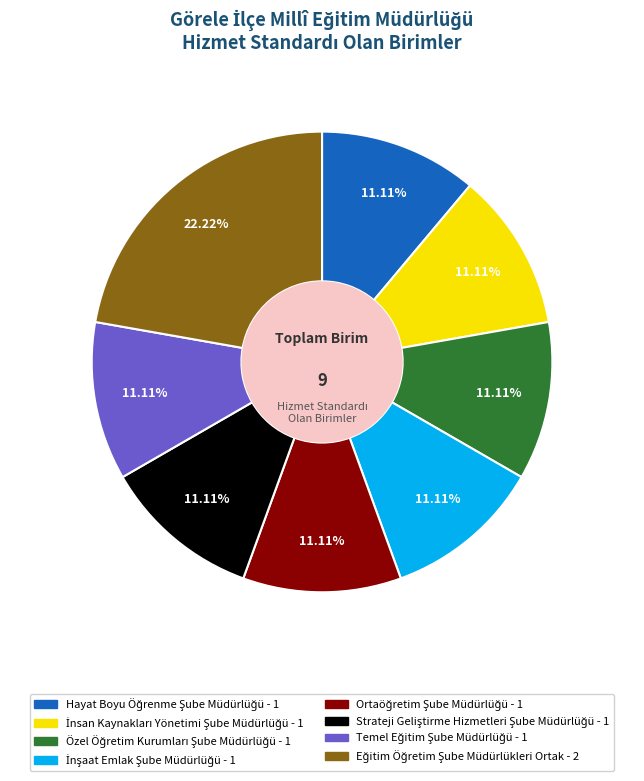

Does any single category account for the majority?

No